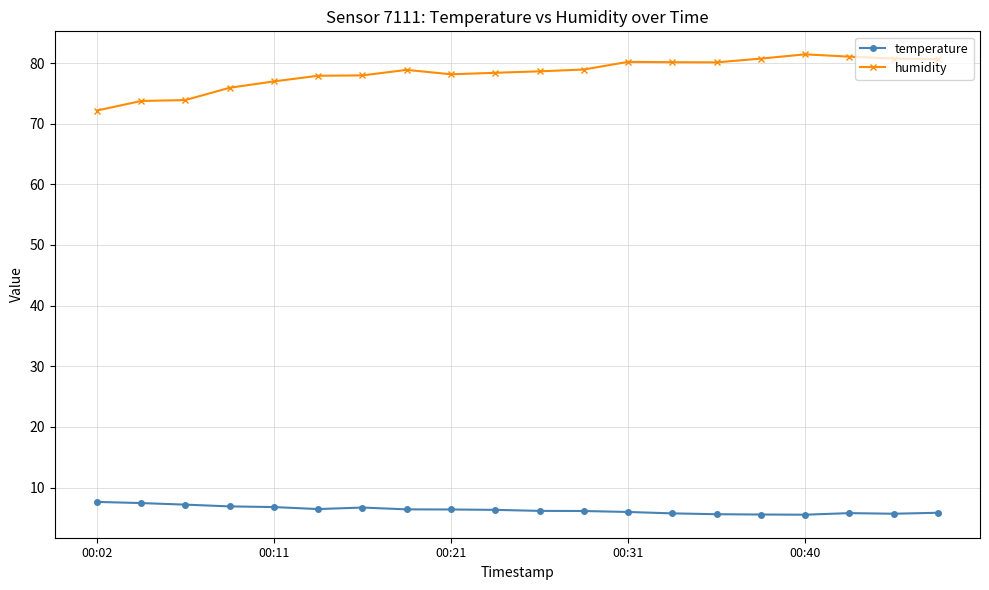

What is the difference between the maximum and second lowest values in the temperature series?

2.1